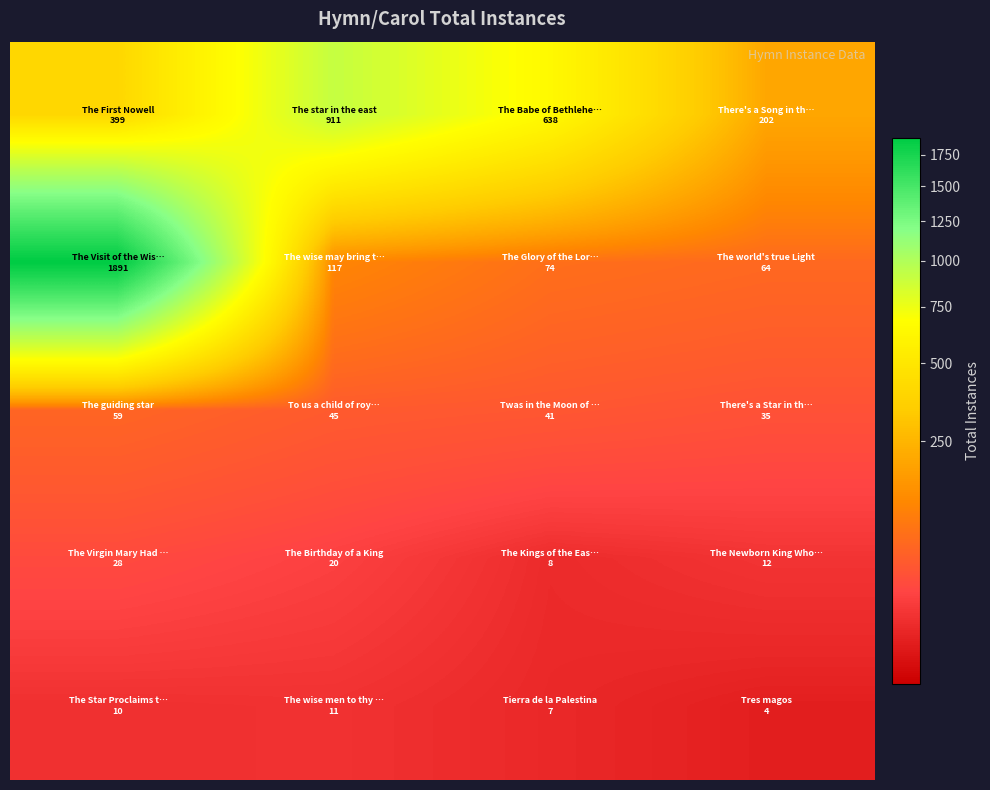

How many data points does each series have?

4